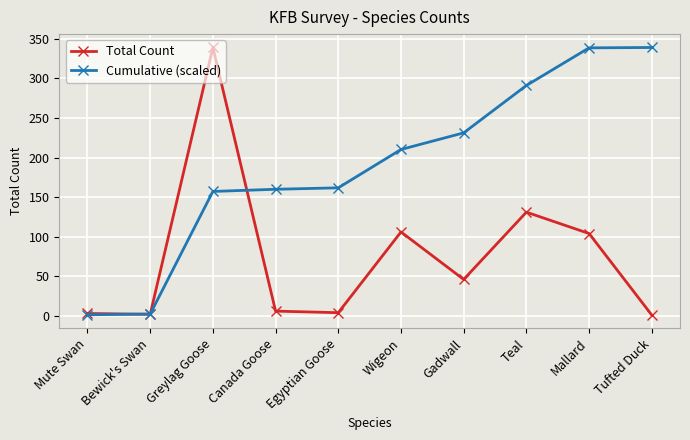

What is the label of the 7th point from the left?

Gadwall